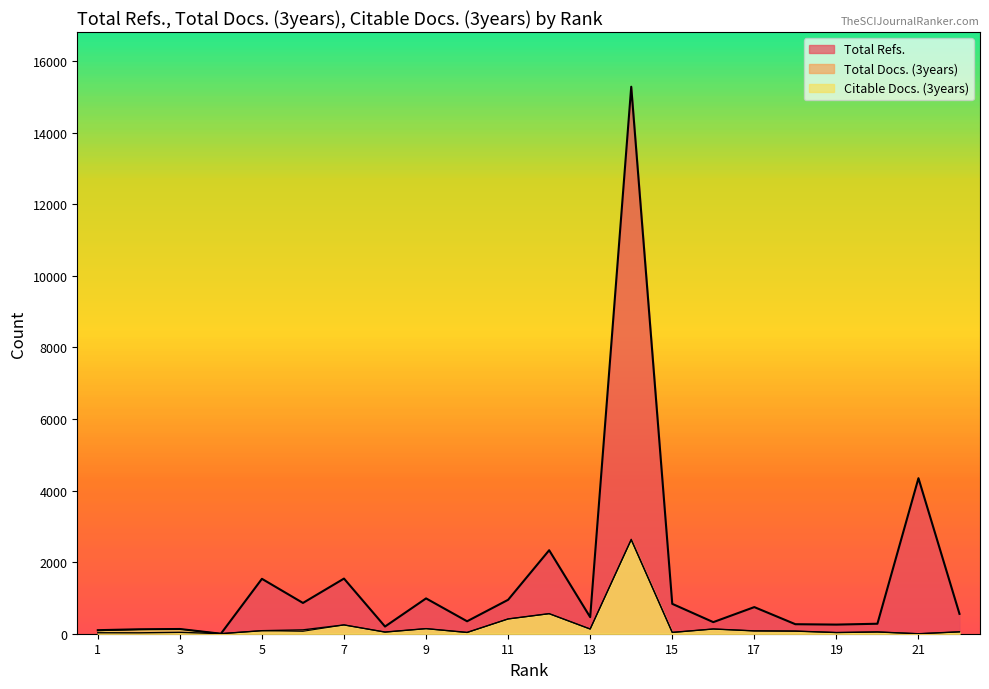

What is the maximum value shown in the chart?

15286